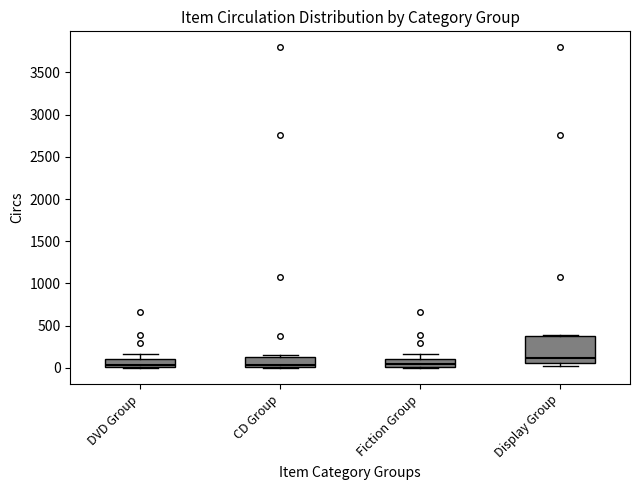

Reading left to right, read every box against the y-axis: the position of its median line, the range the box covers, and the ends of its whiskers. The values are not printed on the chart, so give them approximately, as read against the axis.

DVD Group: median 50, box 0 to 100, whiskers 0 to 150
CD Group: median 50, box 0 to 150, whiskers 0 to 150 (just above the box's upper edge)
Fiction Group: median 50, box 0 to 100, whiskers 0 to 150
Display Group: median 100, box 50 to 400, whiskers 0 to 400 (just above the box's upper edge)